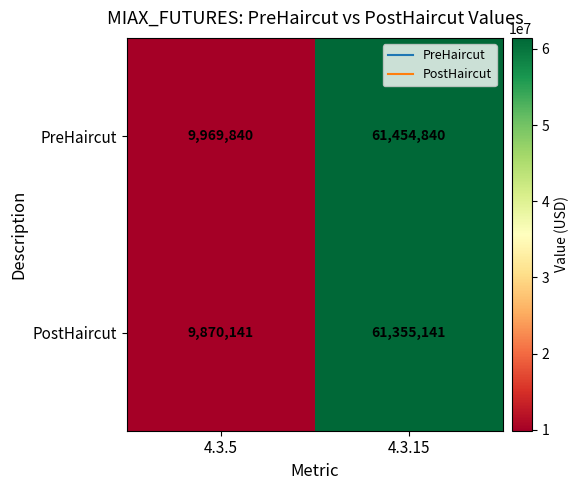

What is the difference between the PostHaircut values at 4.3.5 and 4.3.15?

51485000